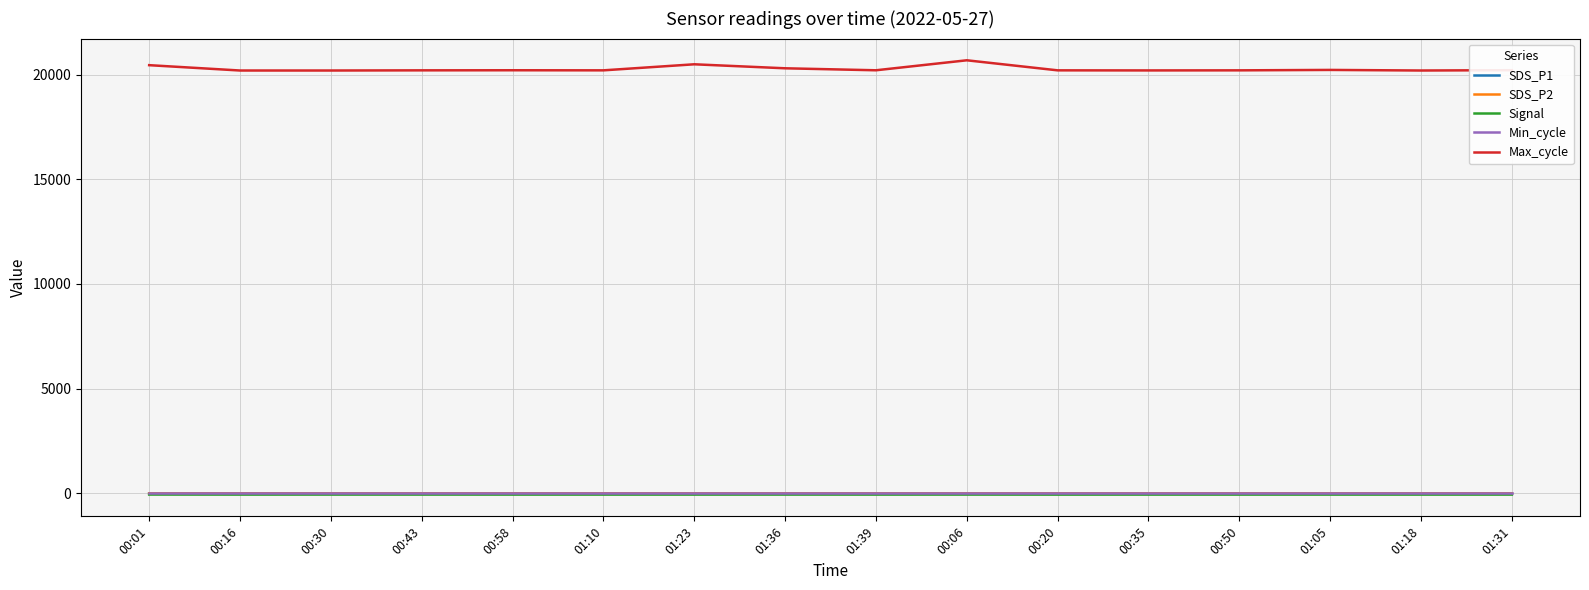

True or false: Max_cycle and Min_cycle cross at least once.

False